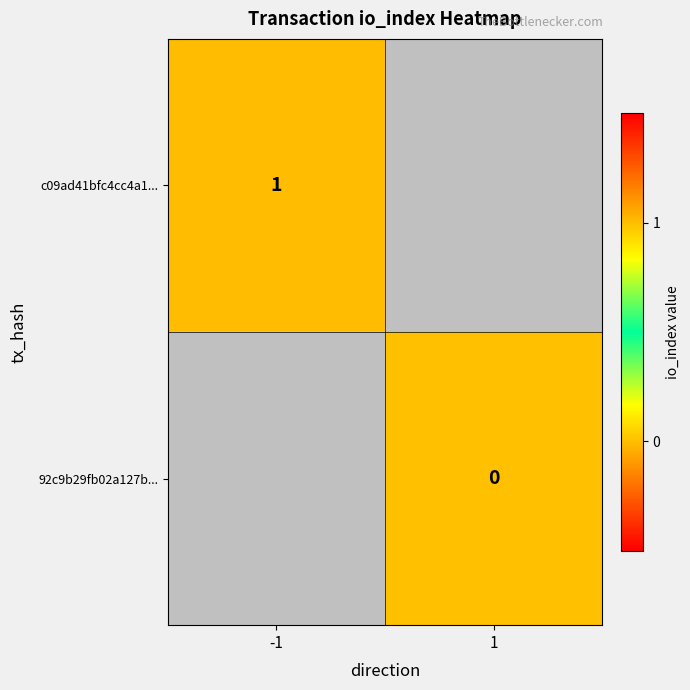

Is the value of c09ad41bfc4cc4a1... at -1 greater than the value of 92c9b29fb02a127b... at 1?

Yes